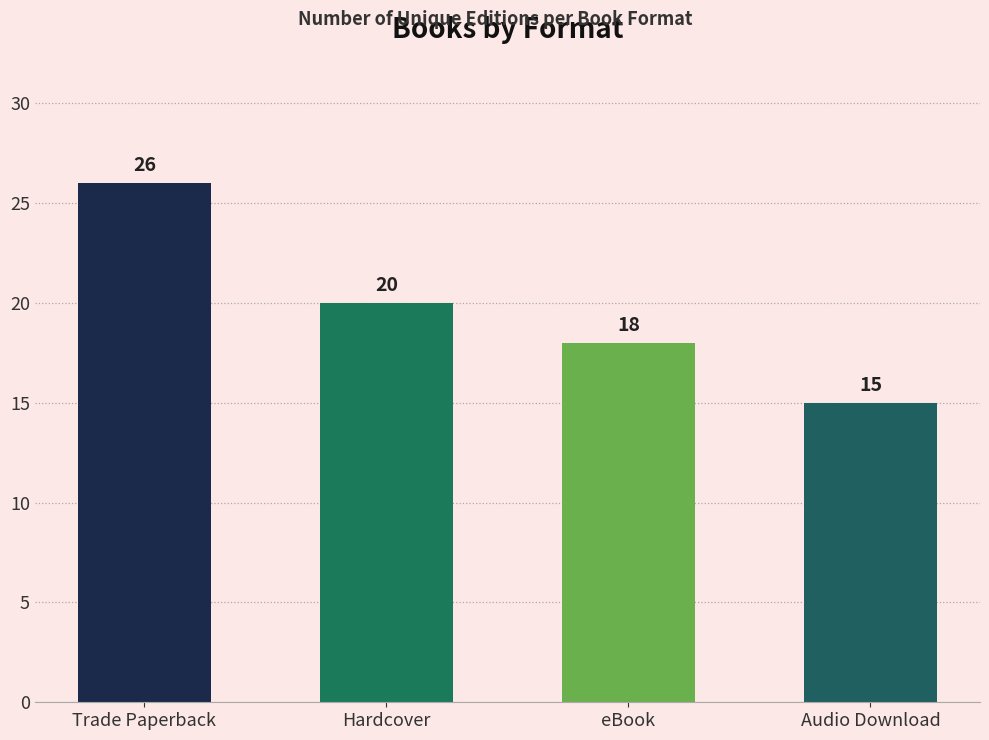

The chart shows a value of 33 at Hardcover. True or false?

False